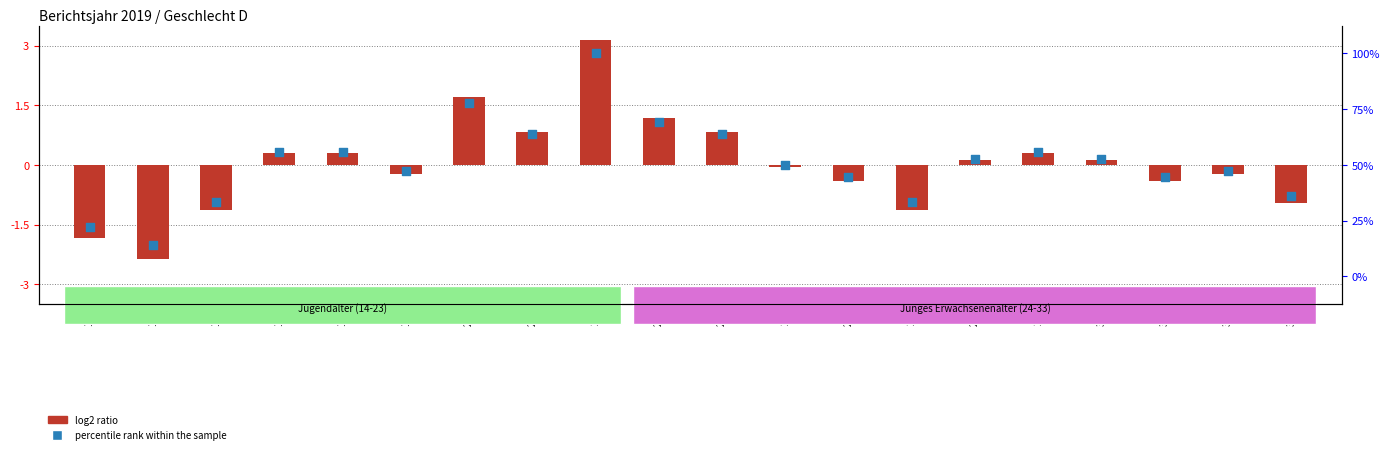

Is the value of log2 ratio at 14 greater than the value of percentile rank within the sample at 32?

No